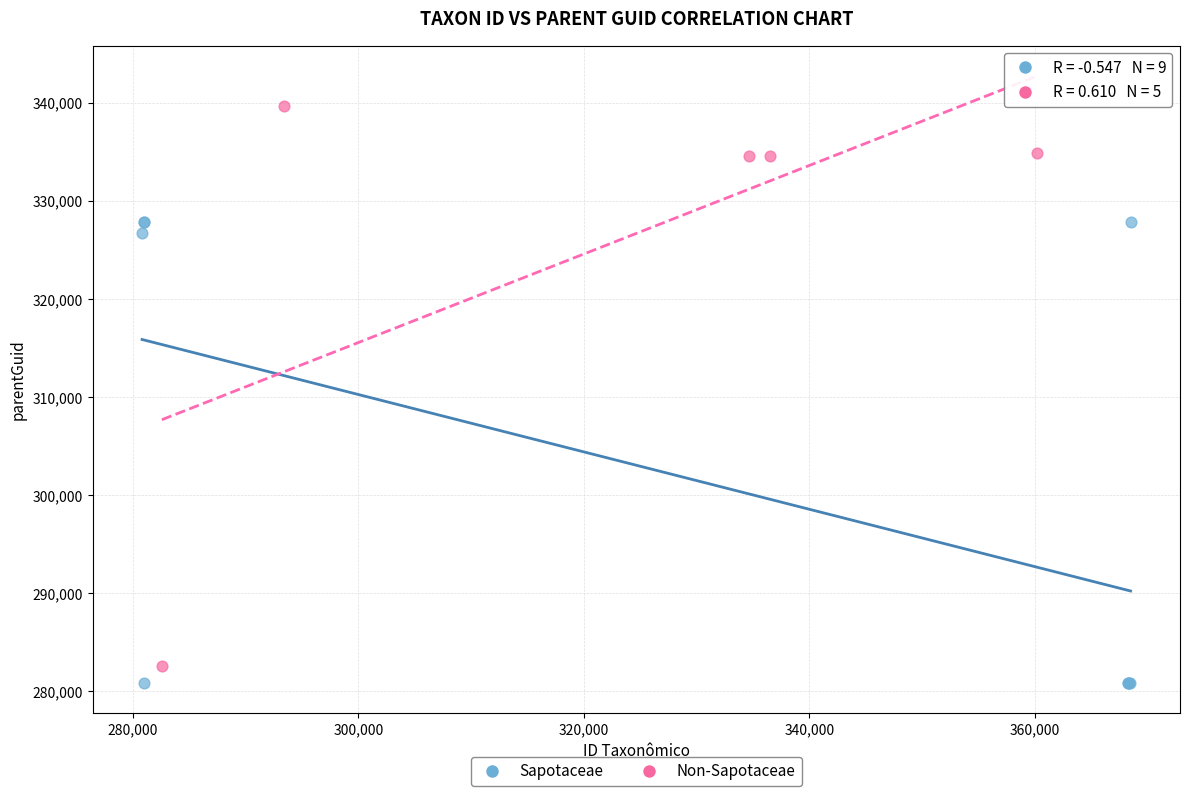

Which series contains the highest Y value?

Non-Sapotaceae